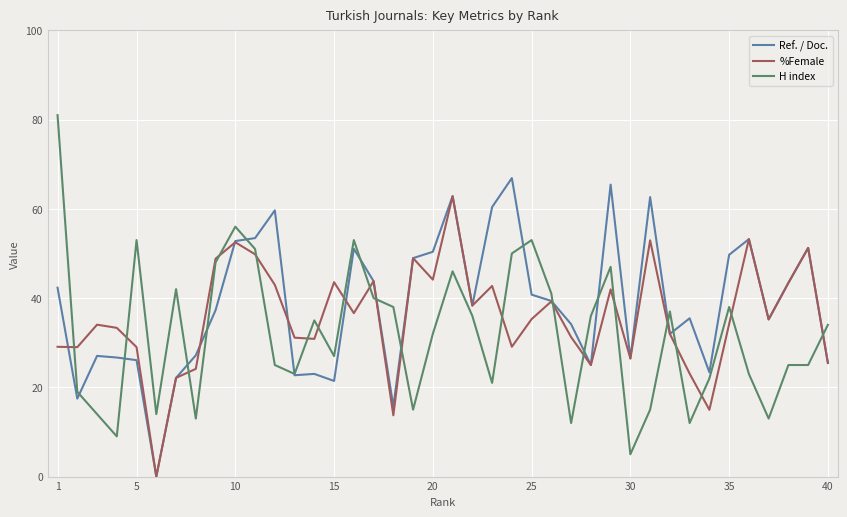

List the series in order of their overall mean, highest first.

Ref. / Doc., %Female, H index